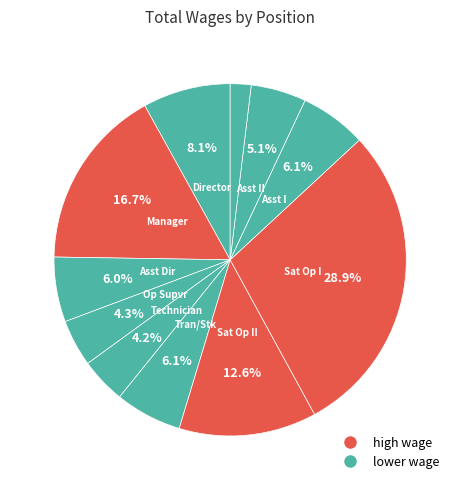

Count the number of slices in the pie.

11